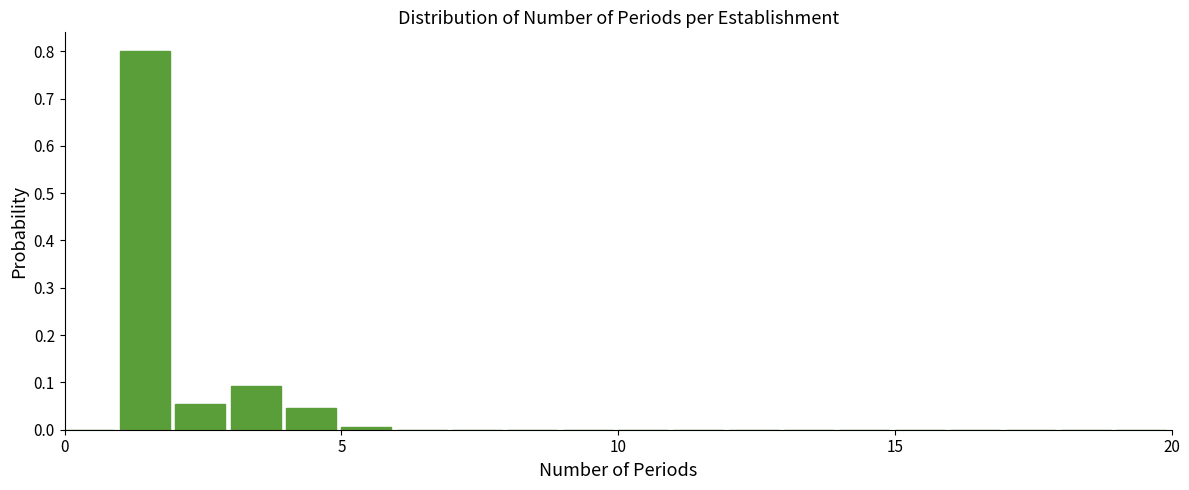

Around what value on the x-axis is the tallest bar? Give the approximate position of its centre, as read against the axis.

1.5